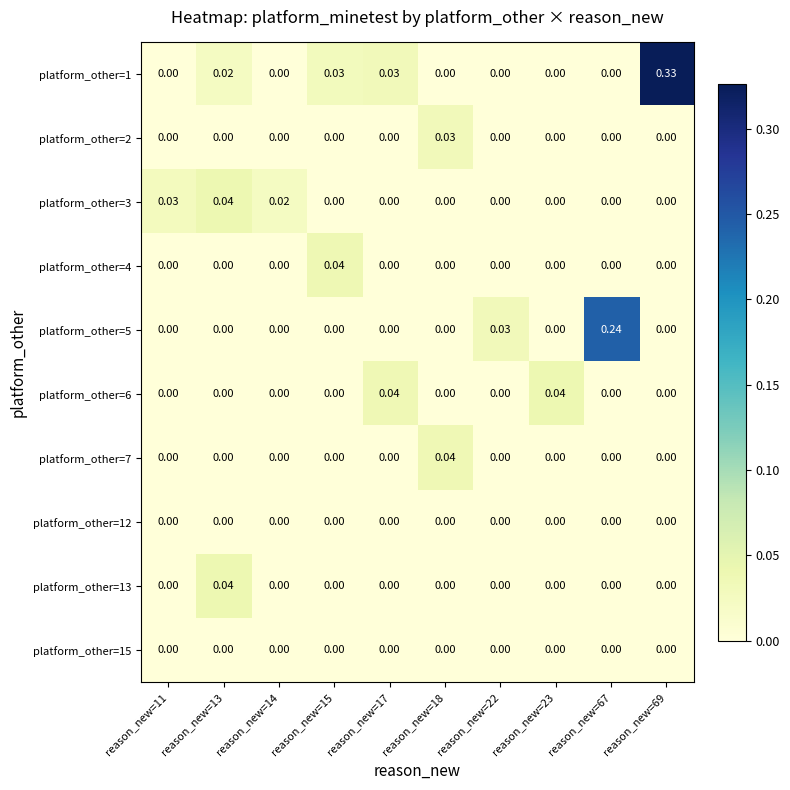

How many distinct data groups are displayed?

10